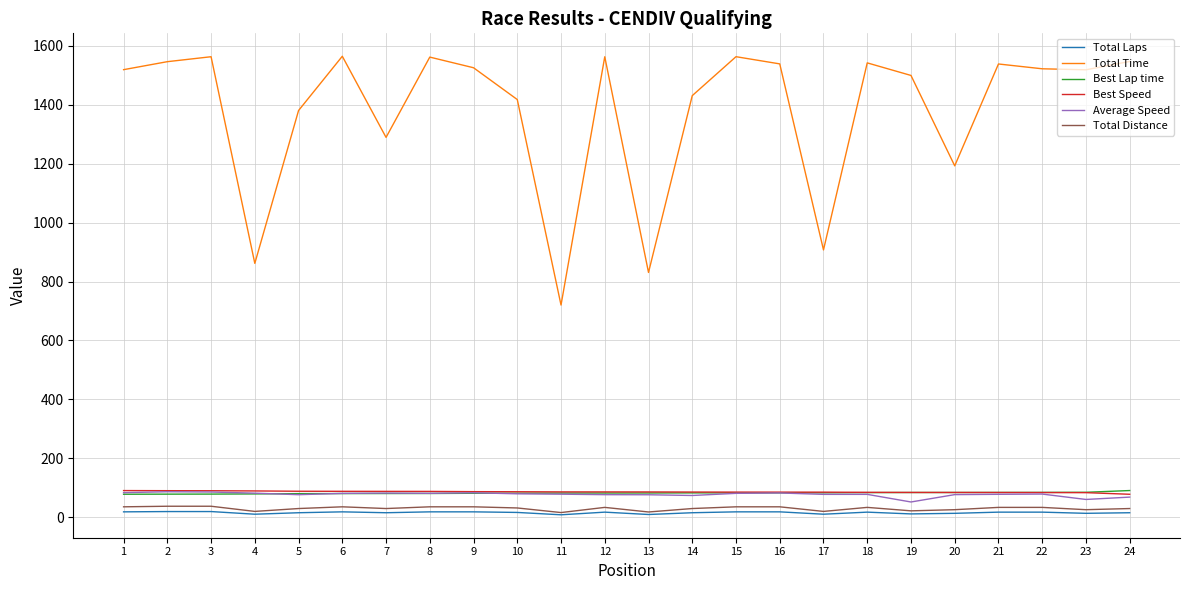

What is the sum of all Total Laps values?

364.0